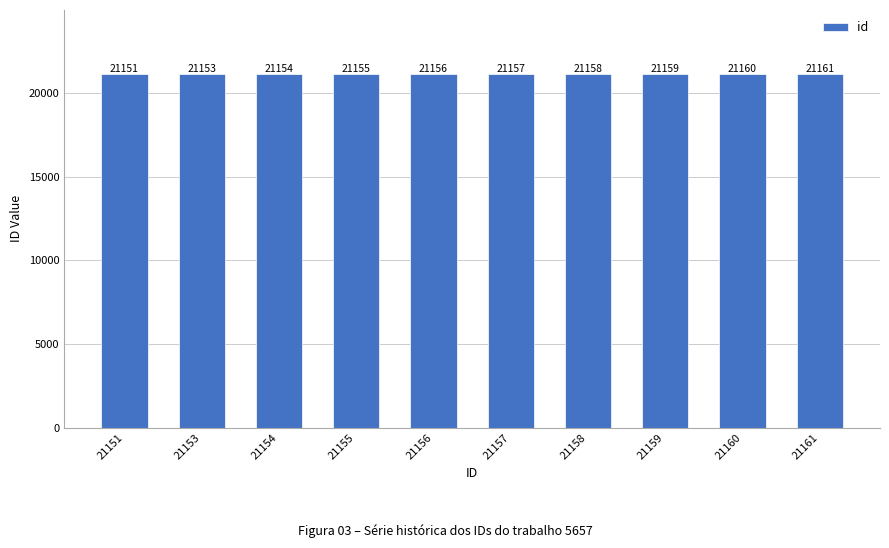

The value at 21159 is 21159. True or false?

True